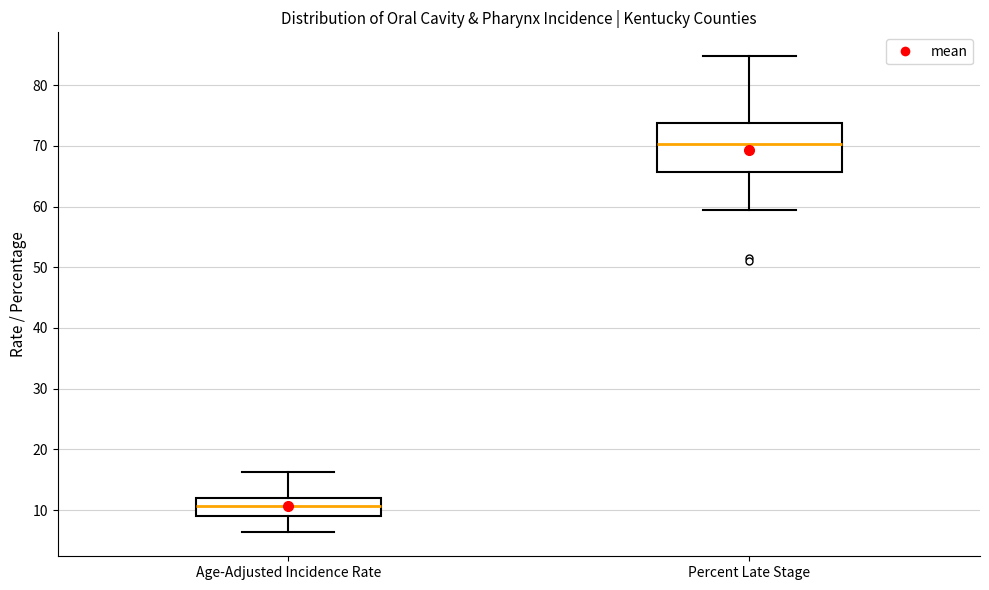

Which box has the lowest median line?

Age-Adjusted Incidence Rate